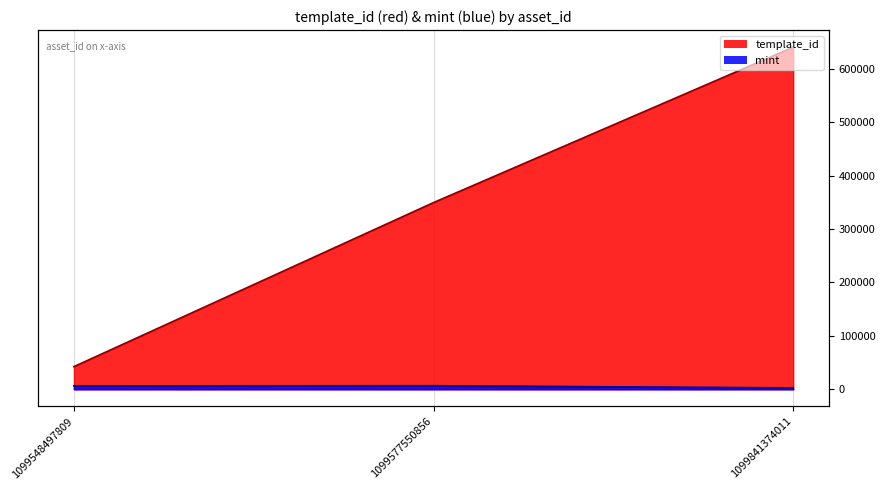

At how many categories does at least one series exceed 448649?

1